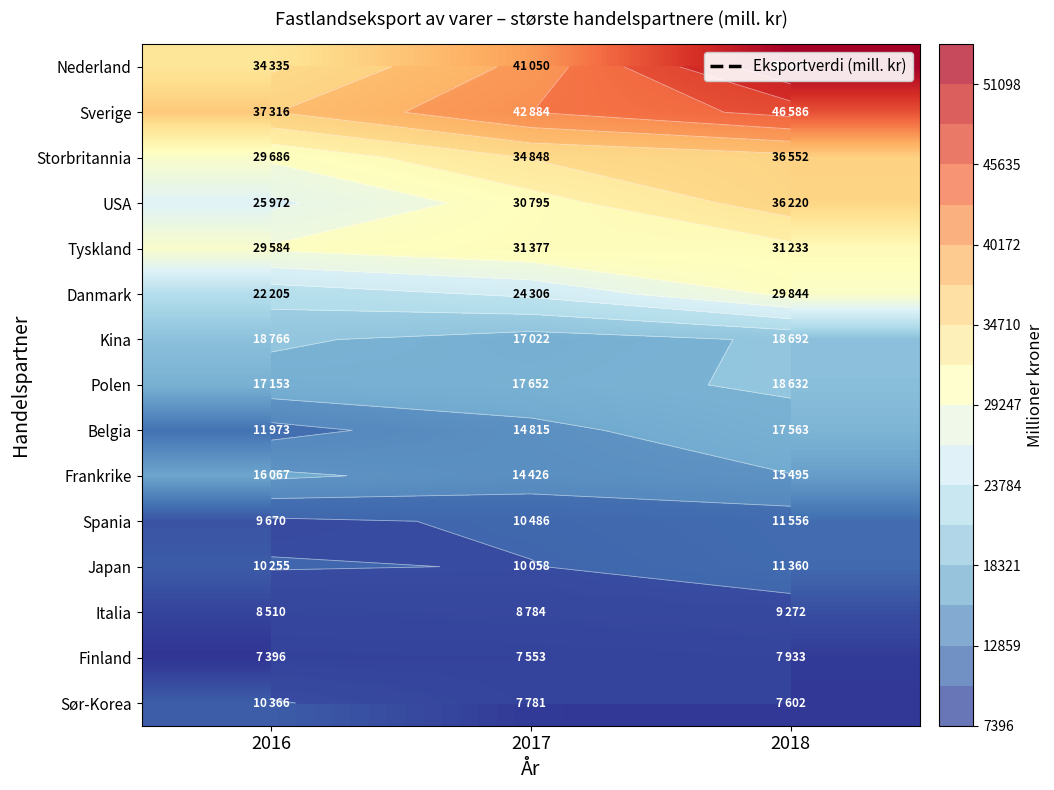

Count the Japan values in the range 10058 to 11360.

3